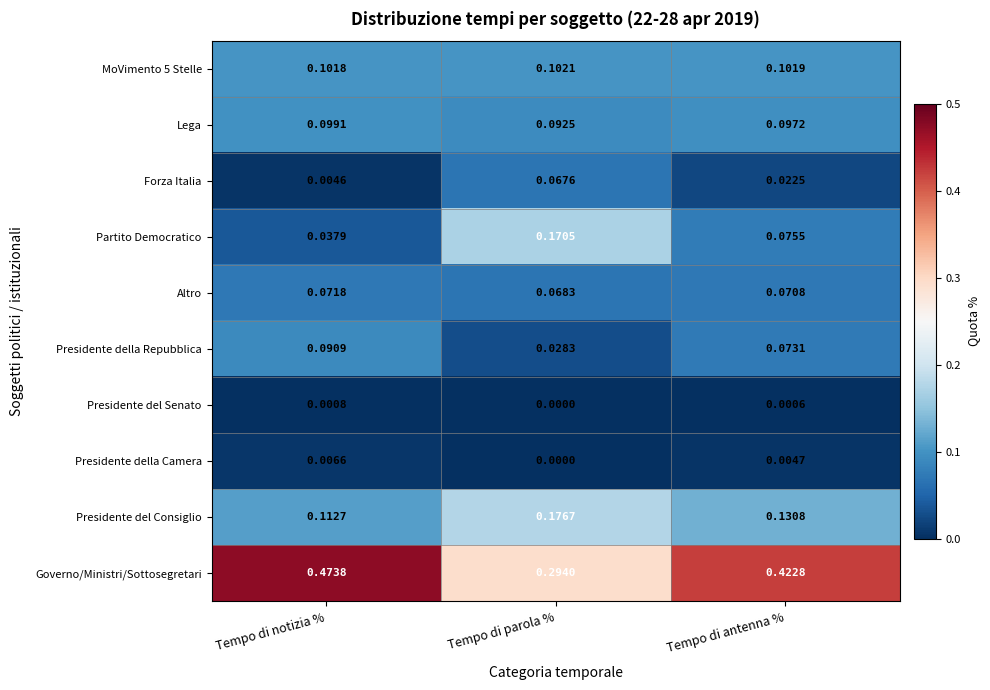

At which category does the chart reach its peak across all series?

Tempo di notizia %